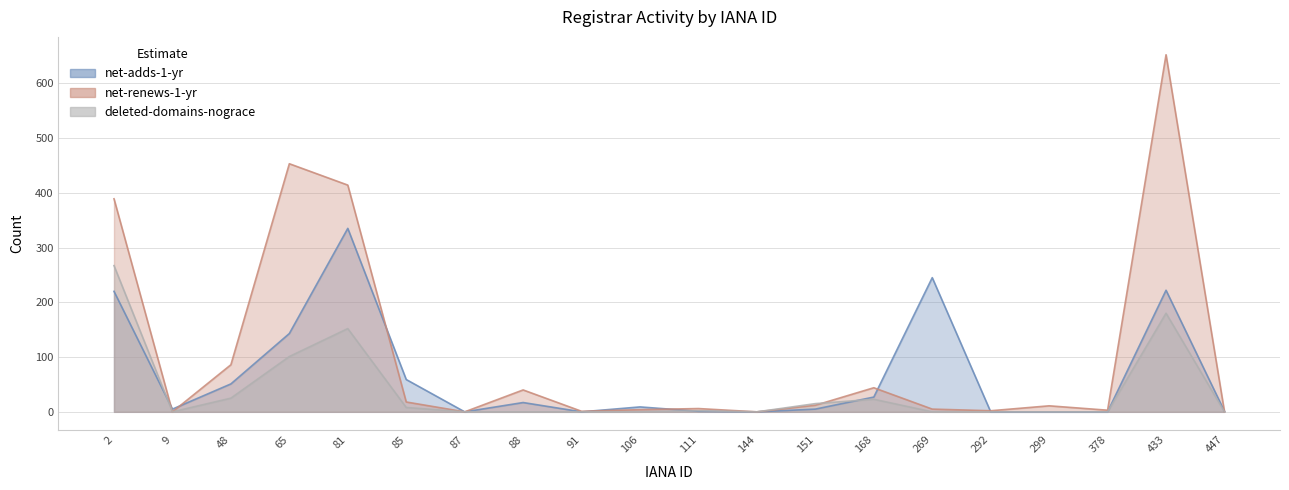

Which has a higher value, 269 or 151?

269